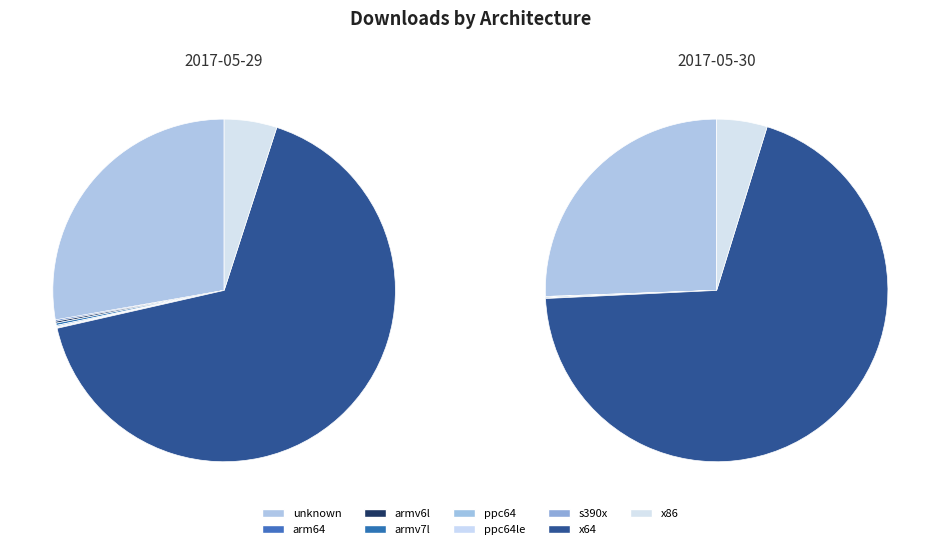

To the nearest percent, what is the difference between the largest and smallest slice percentages?

69%